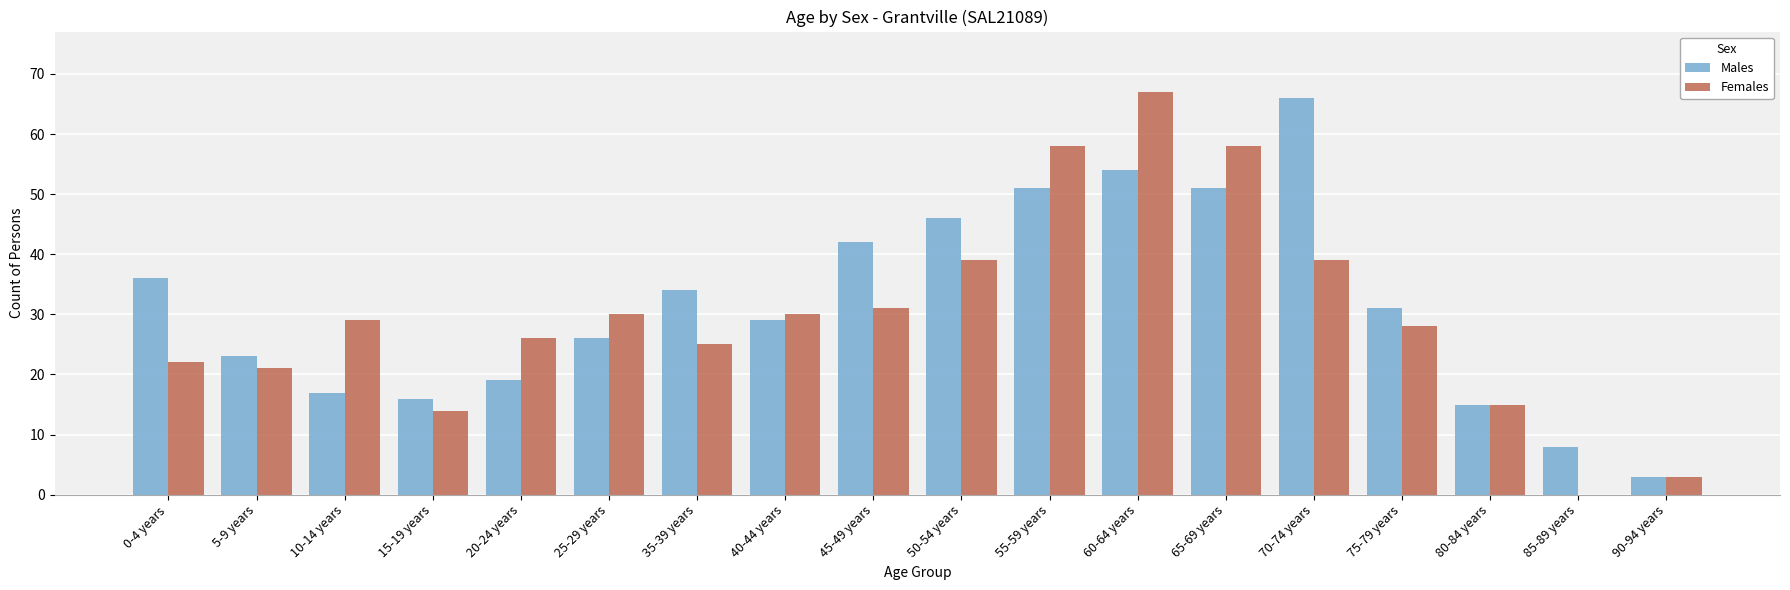

Reading left to right, extract all data points from this chart.

Males: 36	23	17	16	19	26	34	29	42	46	51	54	51	66	31	15	8	3
Females: 22	21	29	14	26	30	25	30	31	39	58	67	58	39	28	15	0	3